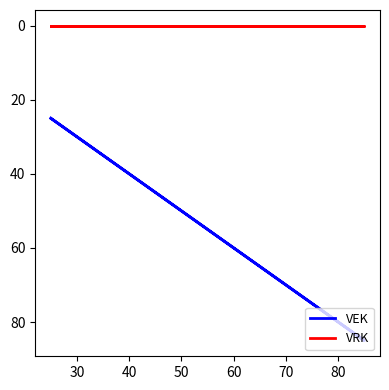

How many lines are shown in the chart?

2